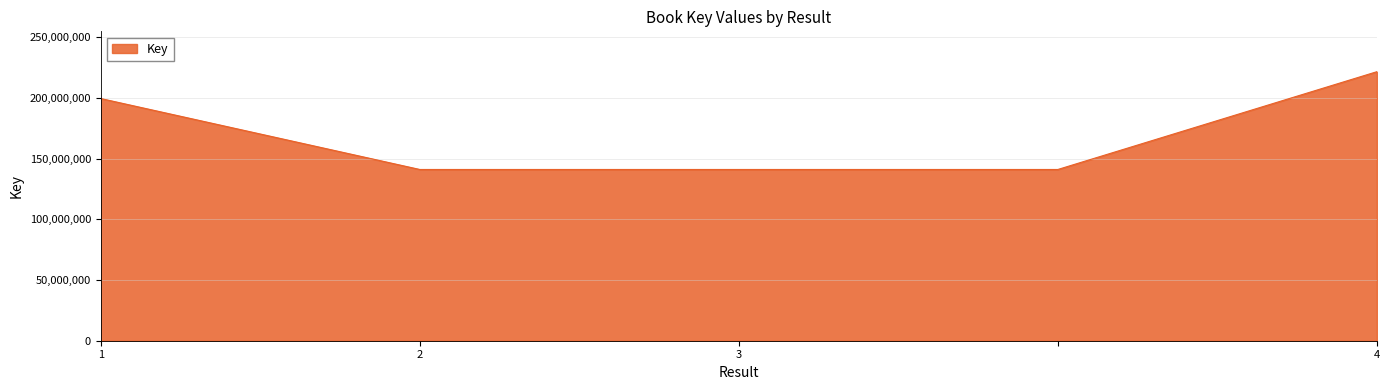

What is the difference between the maximum and second lowest values?

80531950